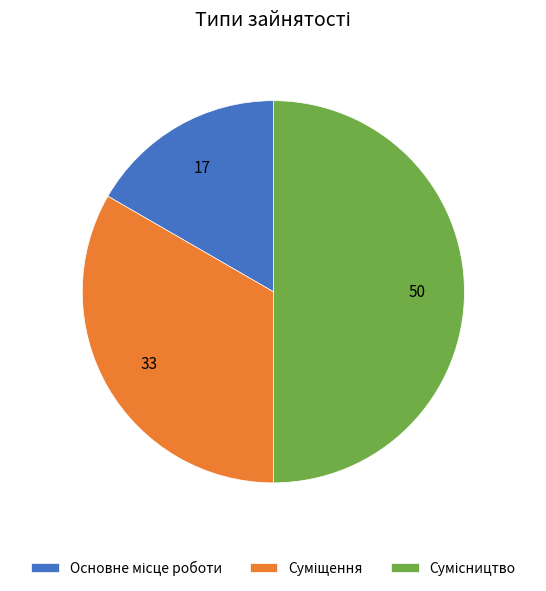

Which slice is the smallest?

Основне місце роботи